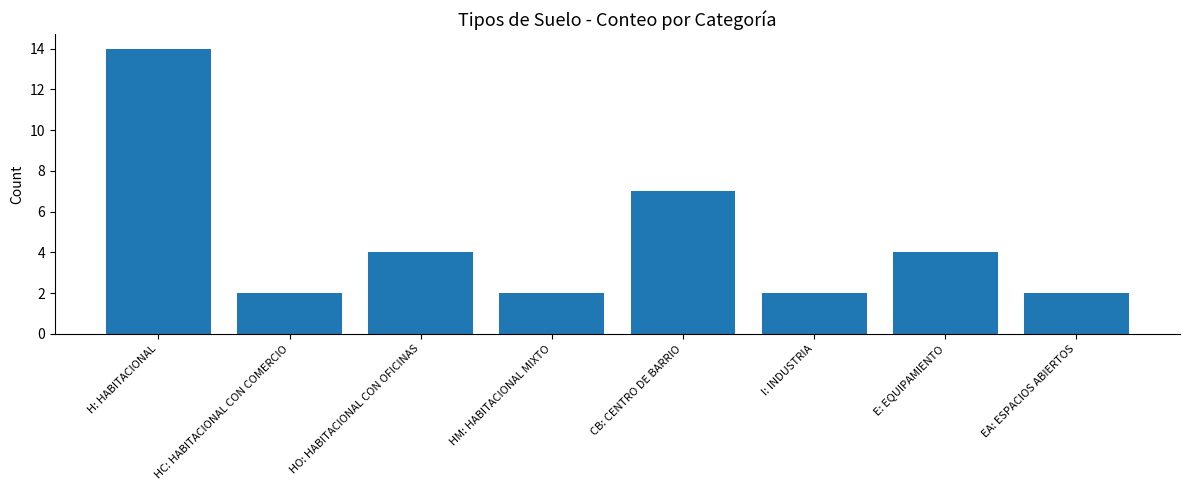

Is it true that the value at HC: HABITACIONAL CON COMERCIO is 2?

True